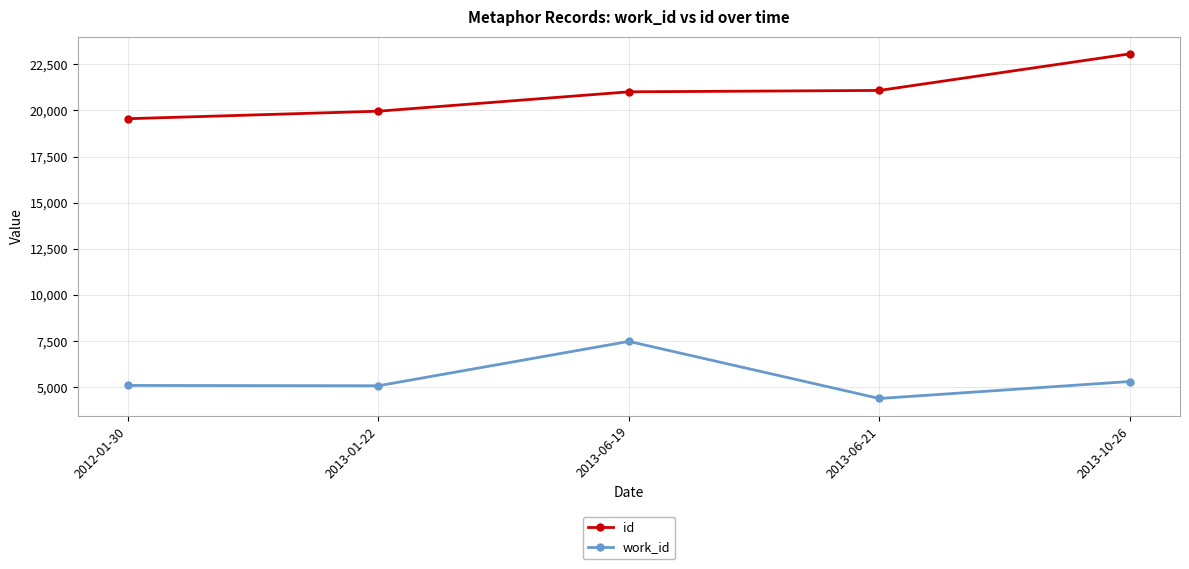

At which category does work_id reach its first local peak?

2013-06-19